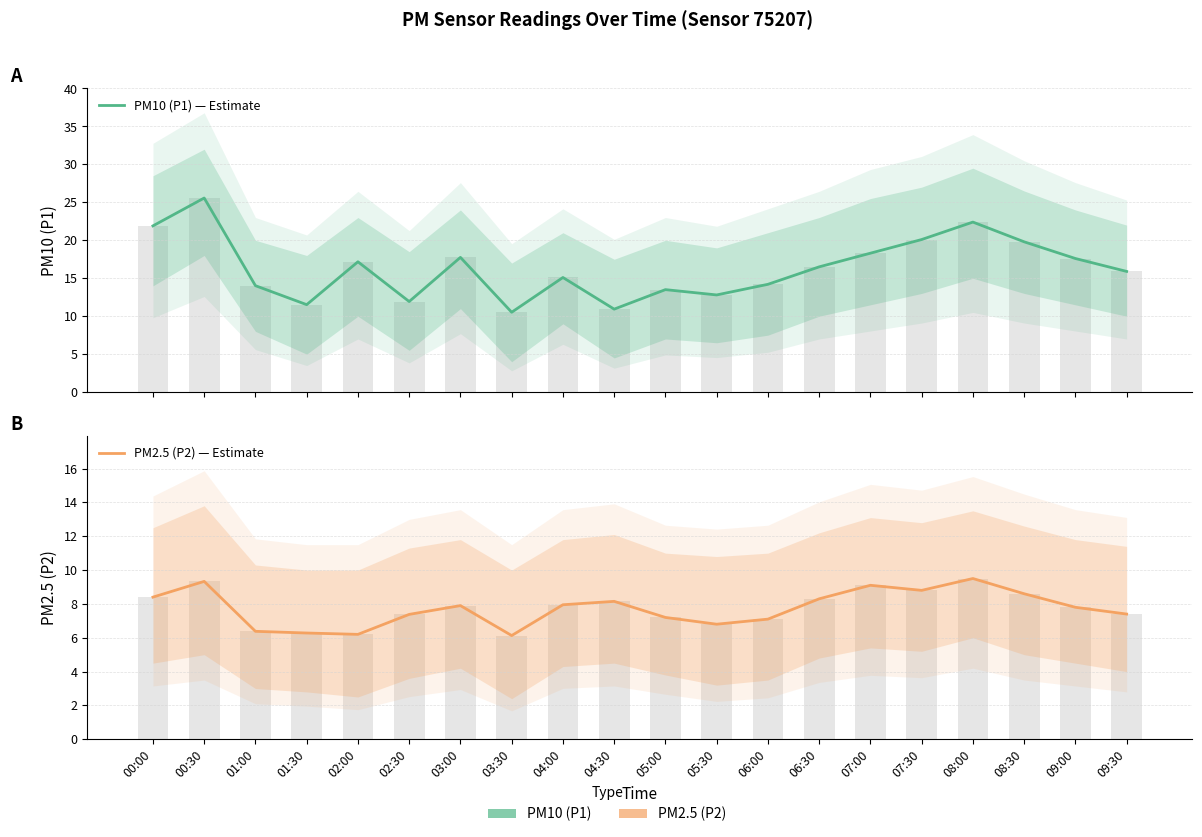

Reading left to right, list all the values displayed in this chart.

PM10 (P1) — Estimate: 21.9	25.6	14.0	11.5	17.2	11.9	17.8	10.5	15.1	10.9	13.5	12.8	14.2	16.5	18.3	20.1	22.4	19.8	17.6	15.9
PM2.5 (P2) — Estimate: 8.4	9.3	6.4	6.3	6.2	7.4	7.9	6.1	8.0	8.2	7.2	6.8	7.1	8.3	9.1	8.8	9.5	8.6	7.8	7.4